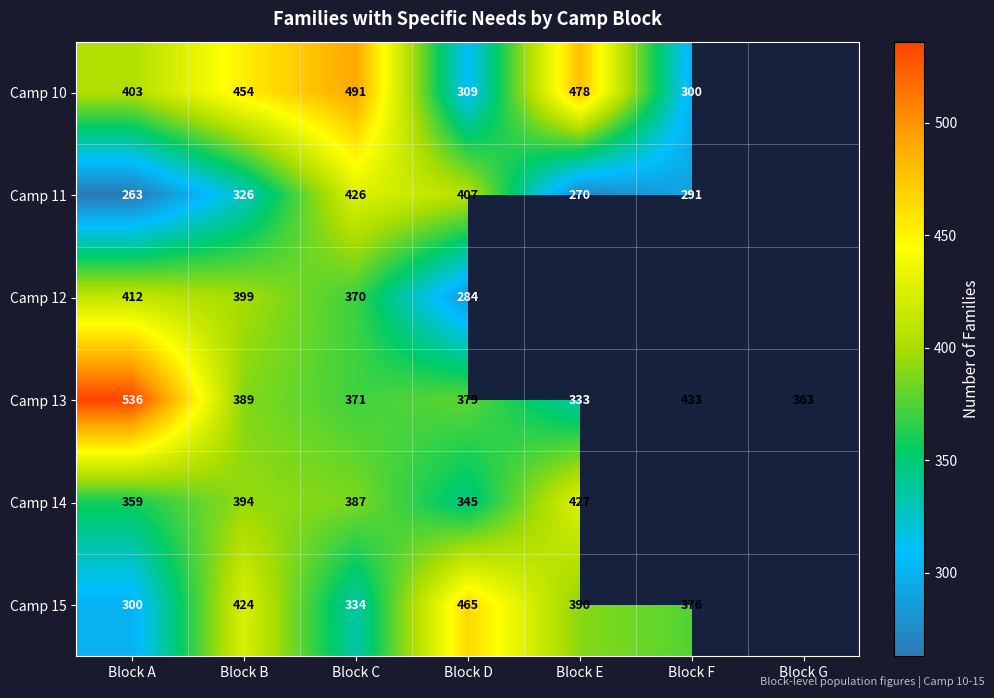

The value of Camp 12 at Block C is 618.5. True or false?

False